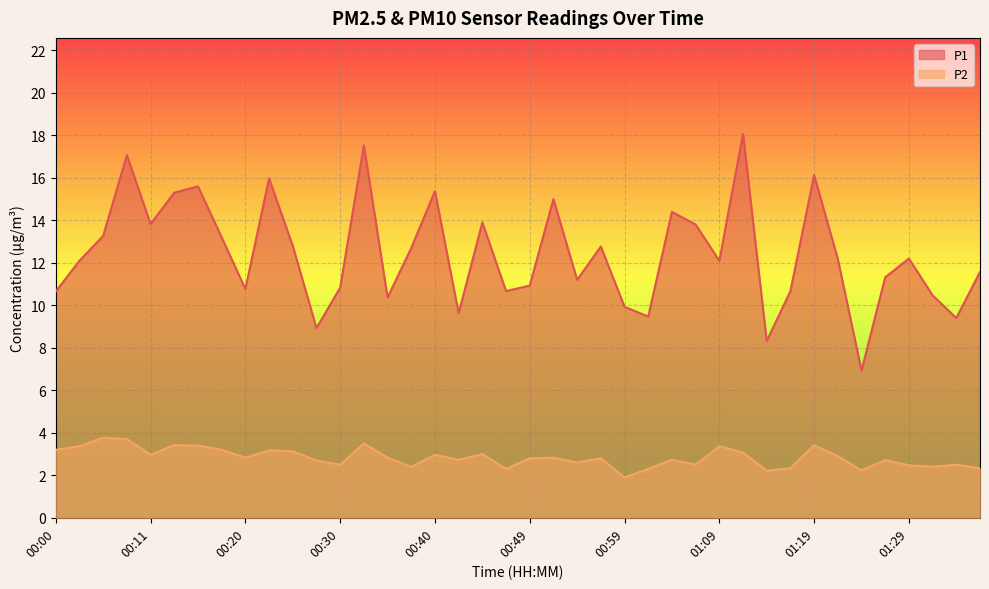

List the labels in order of P2 value, smallest first.

00:59, 01:14, 01:24, 00:47, 01:02, 01:16, 01:36, 00:37, 01:31, 01:29, 00:30, 01:06, 01:33, 00:54, 00:28, 01:26, 00:42, 01:04, 00:49, 00:57, 00:20, 00:35, 00:52, 01:21, 00:11, 00:40, 00:45, 01:11, 00:25, 00:23, 00:00, 00:18, 00:03, 01:09, 00:16, 00:13, 01:19, 00:33, 00:08, 00:06